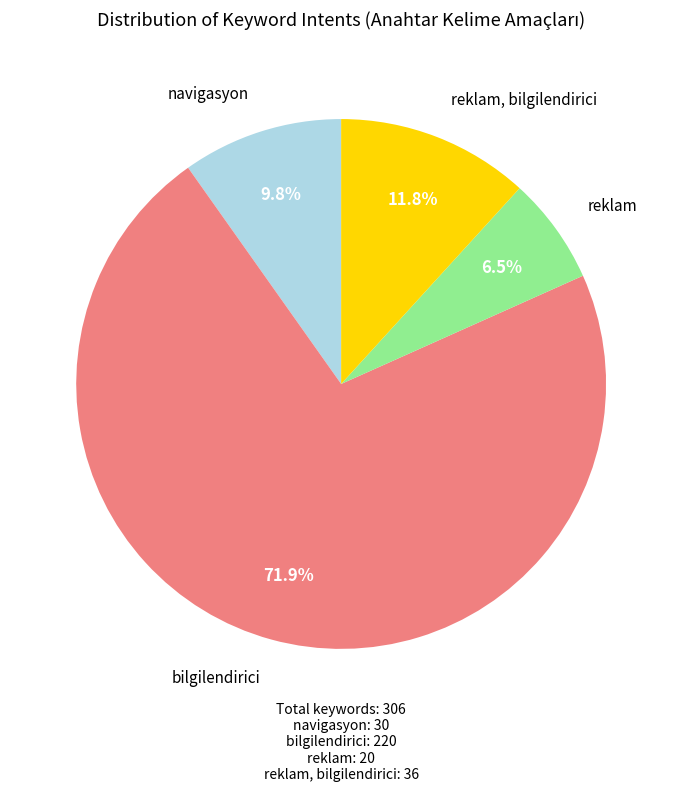

Which slice is the largest?

bilgilendirici